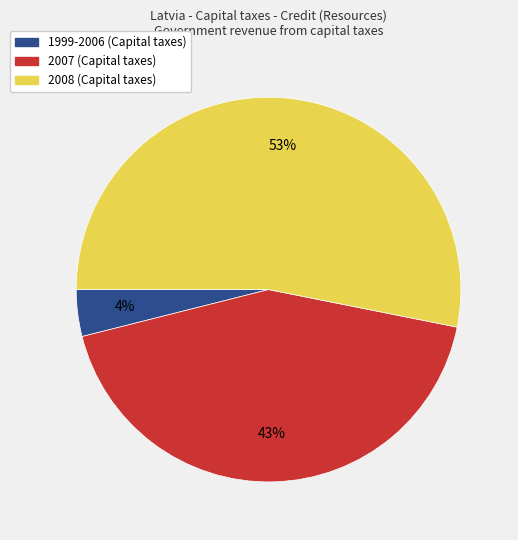

How many segments does this pie chart have?

3